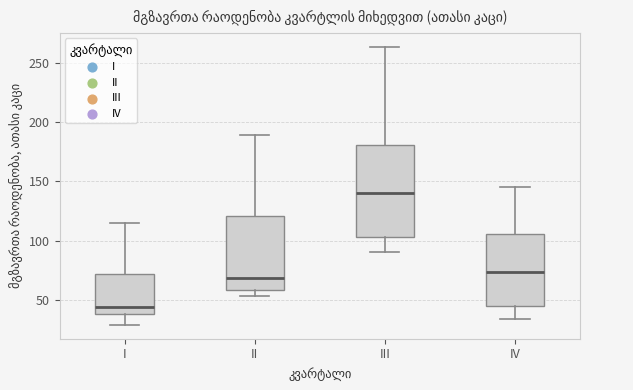

Where does the upper whisker of the box for II end on the y-axis? The values are not printed on the chart, so give them approximately, as read against the axis.

190